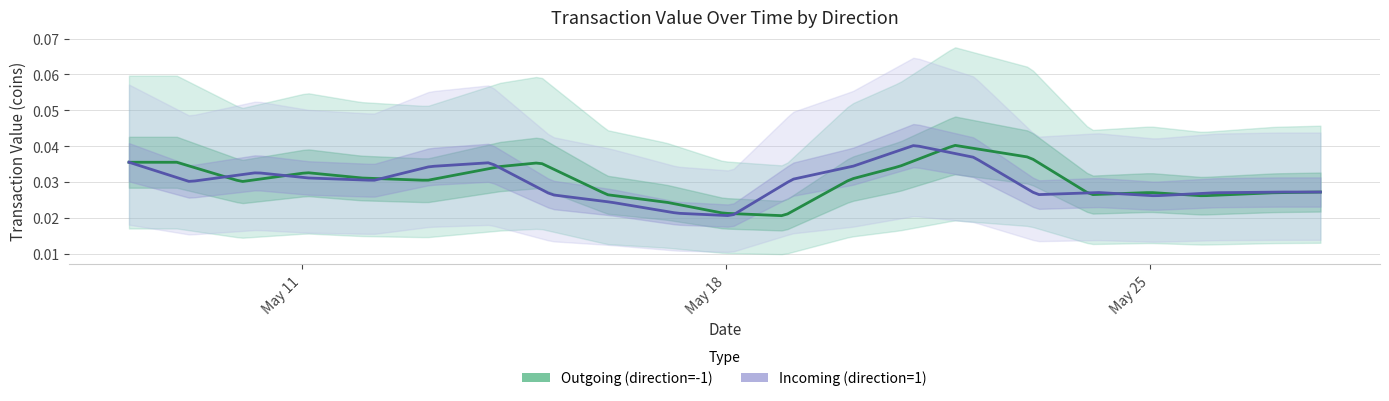

True or false: Outgoing (direction=-1) and Incoming (direction=1) intersect in this chart.

False